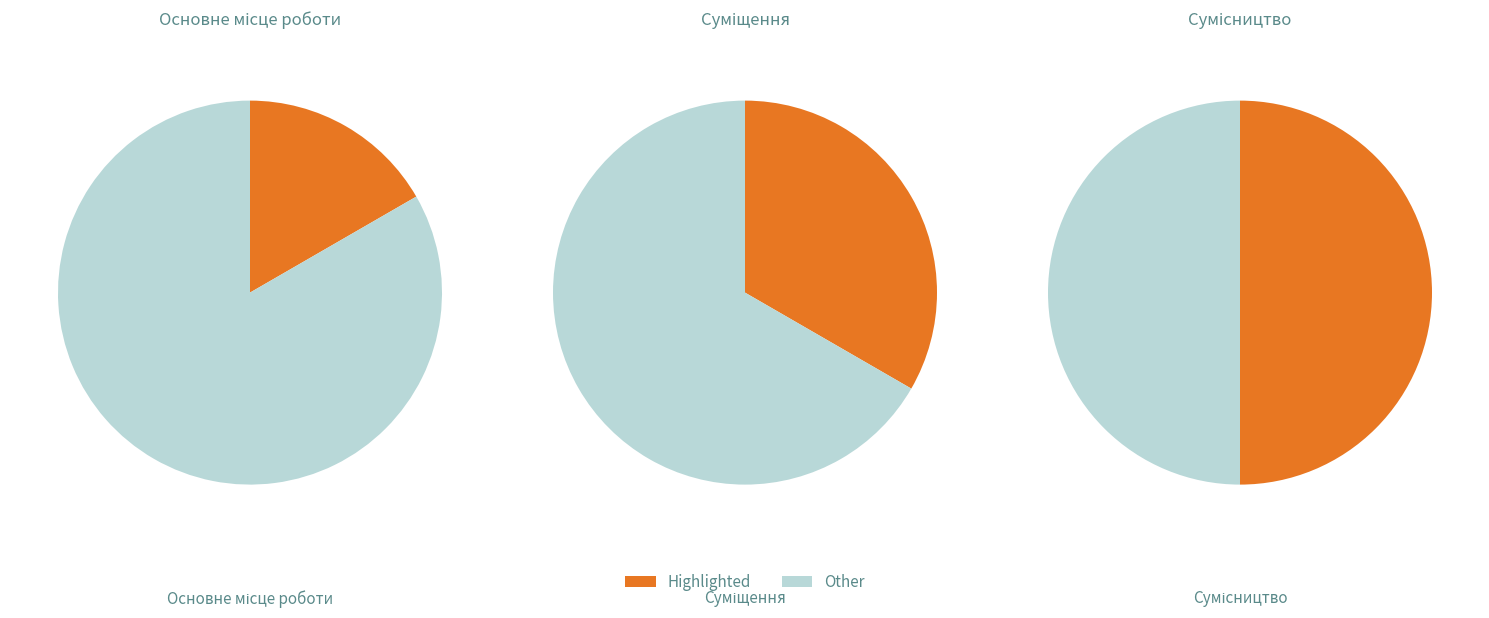

Rank the categories by value from lowest to highest.

Основне місце роботи, Суміщення, Сумісництво